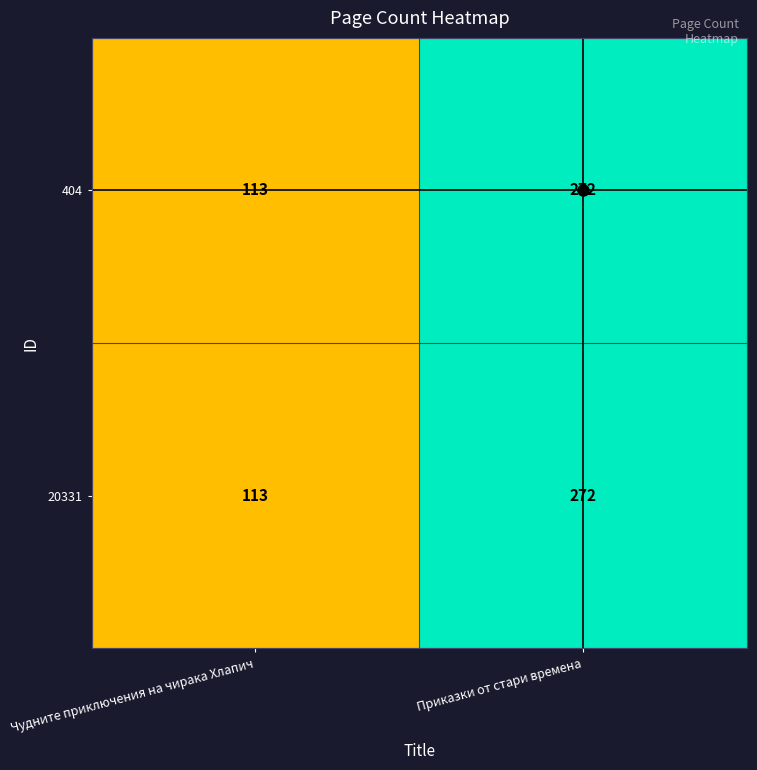

What is the smallest value displayed?

113